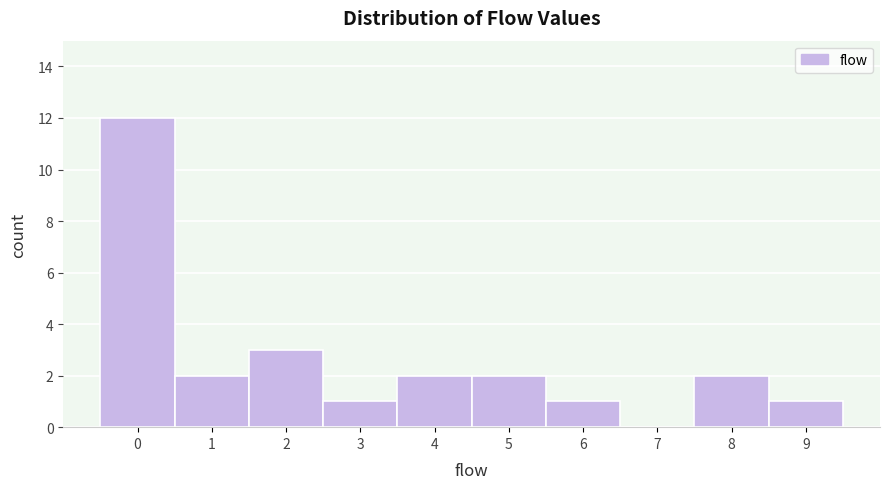

Reading left to right, extract all data points from this chart.

0=12	1=2	2=3	3=1	4=2	5=2	6=1	7=0	8=2	9=1